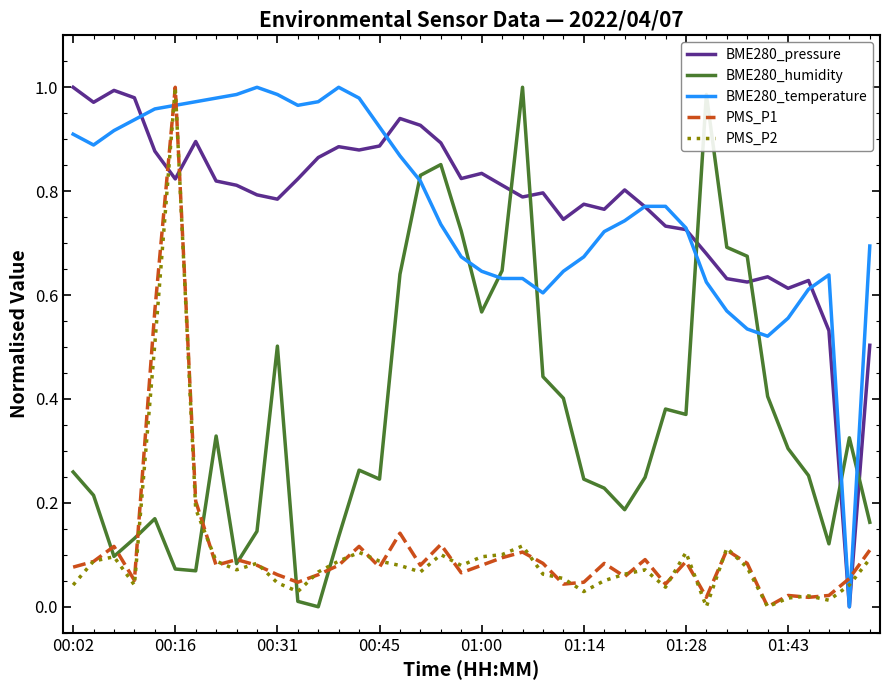

What are all the series names shown in the legend?

BME280_pressure, BME280_humidity, BME280_temperature, PMS_P1, PMS_P2